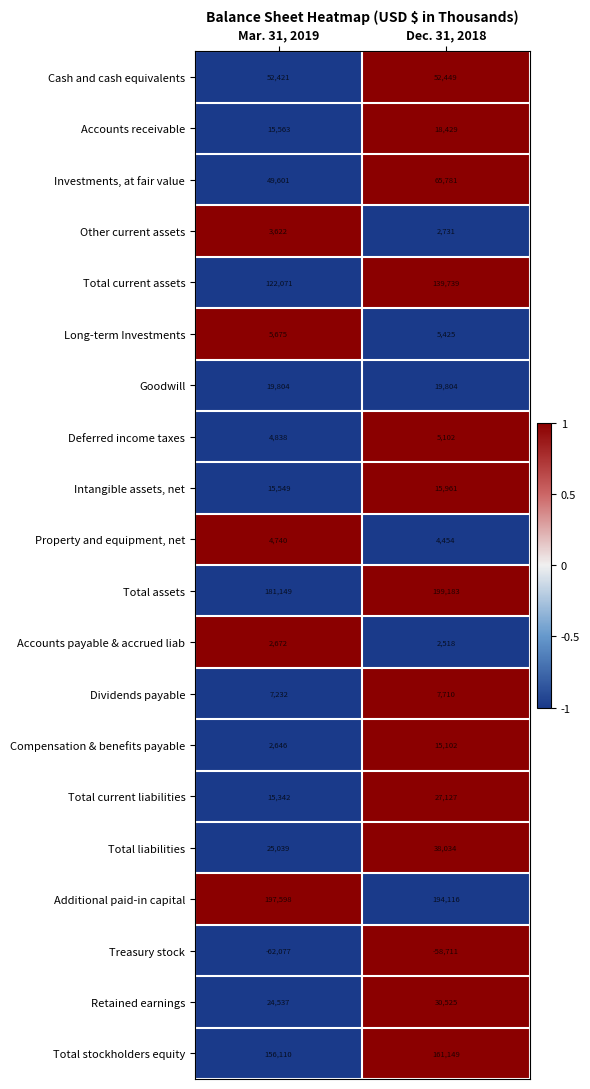

Is it true that Accounts receivable equals 18429 at Dec. 31, 2018?

True